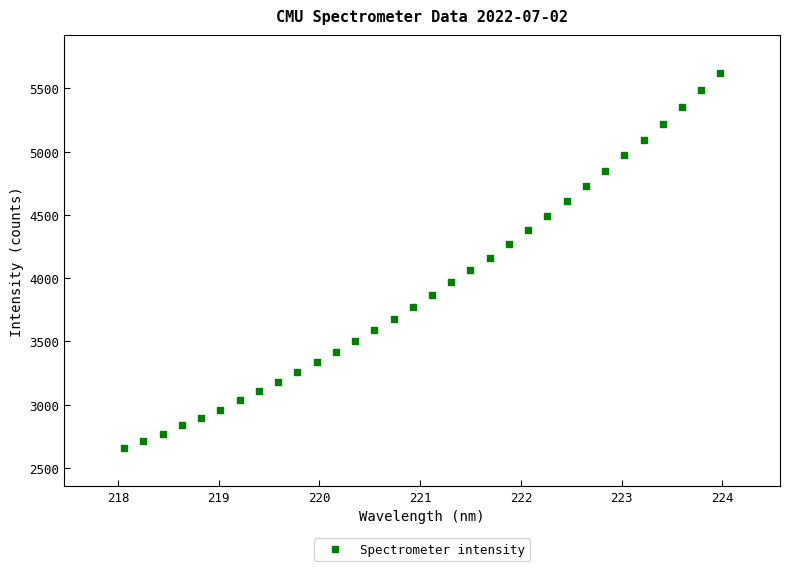

What is the range of Y values (max minus min)?

2972.5